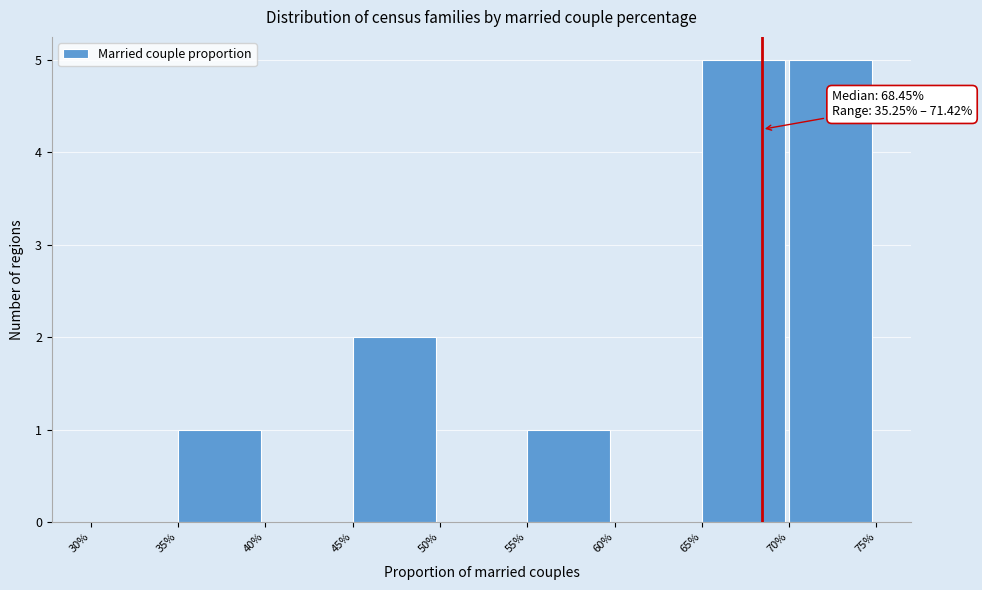

Reading right to left, list all the values displayed in this chart.

70%=5	65%=5	60%=0	55%=1	50%=0	45%=2	40%=0	35%=1	30%=0